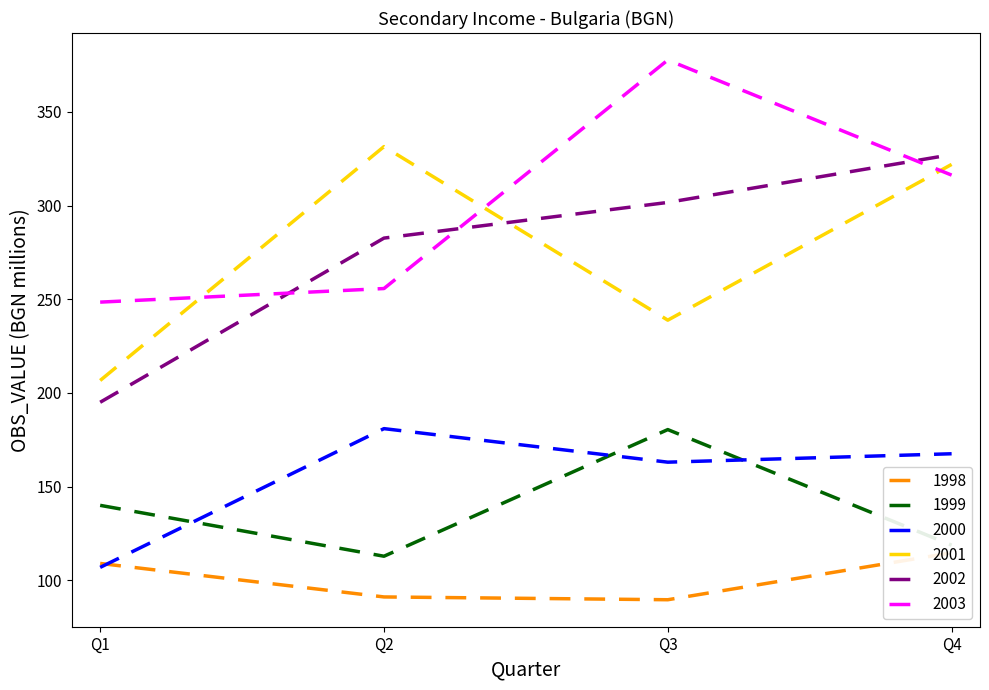

How many interior local peaks does the 2000 series have?

1